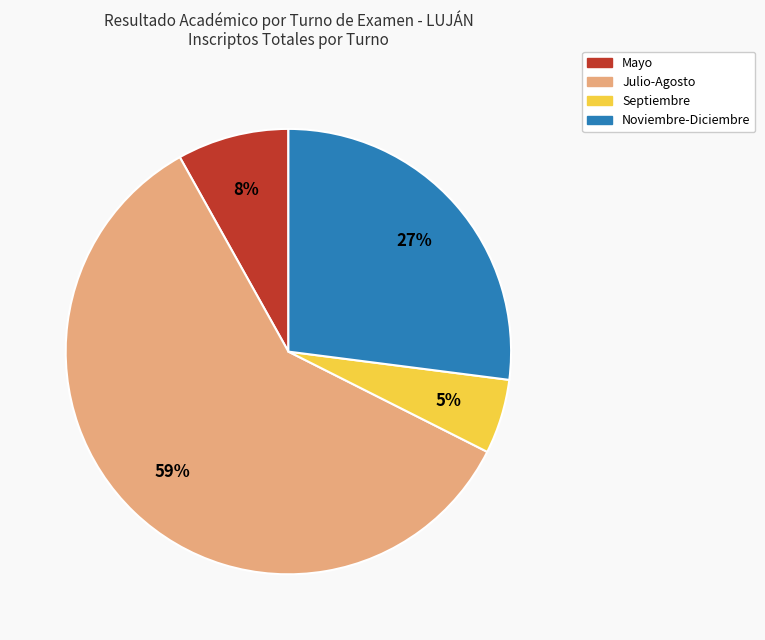

Does any single category account for the majority?

Yes